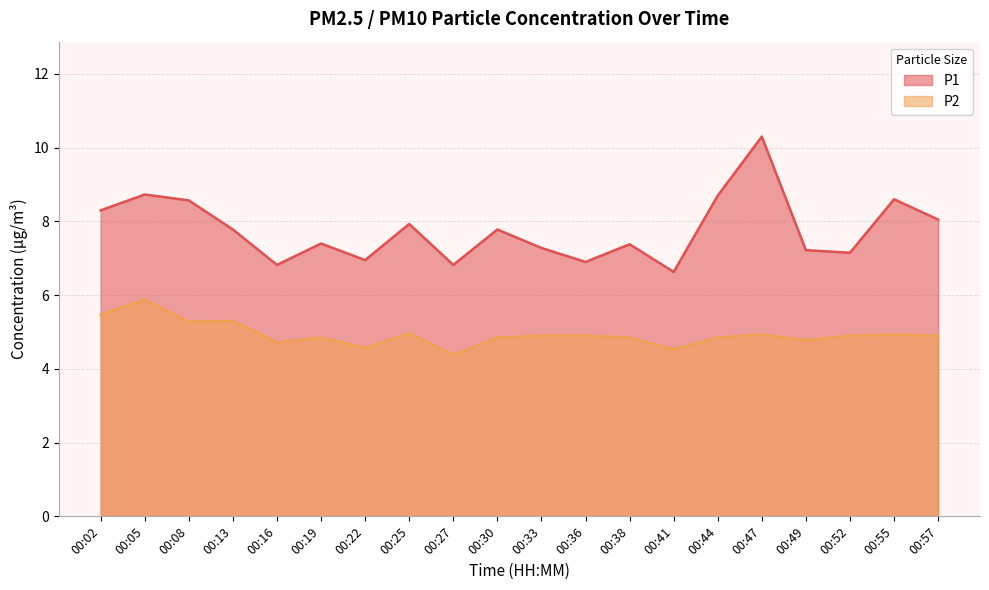

What is the difference between the P1 values at 00:02 and 00:44?

0.4